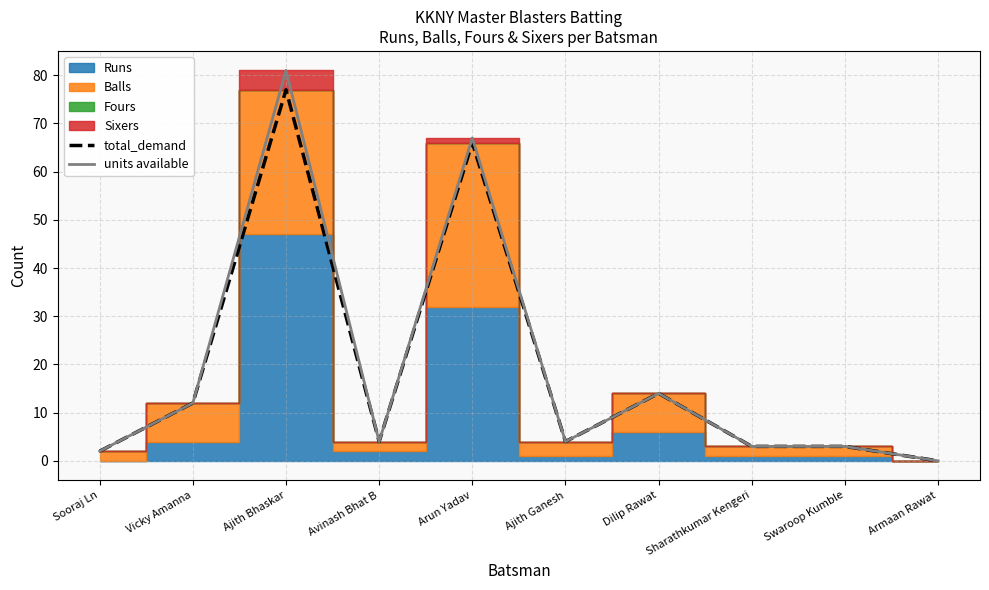

How many data points in total_demand are less than 4?

4